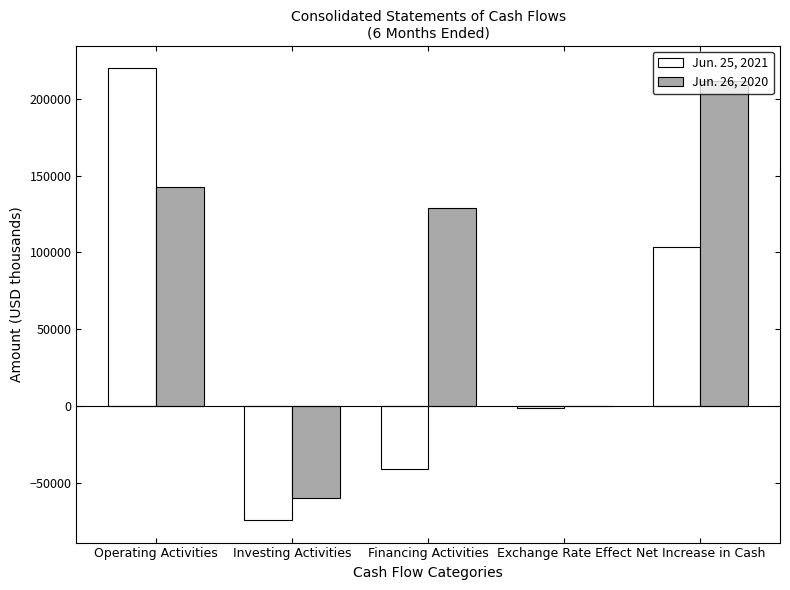

At which label does Jun. 25, 2021 first exceed -1004?

Operating Activities